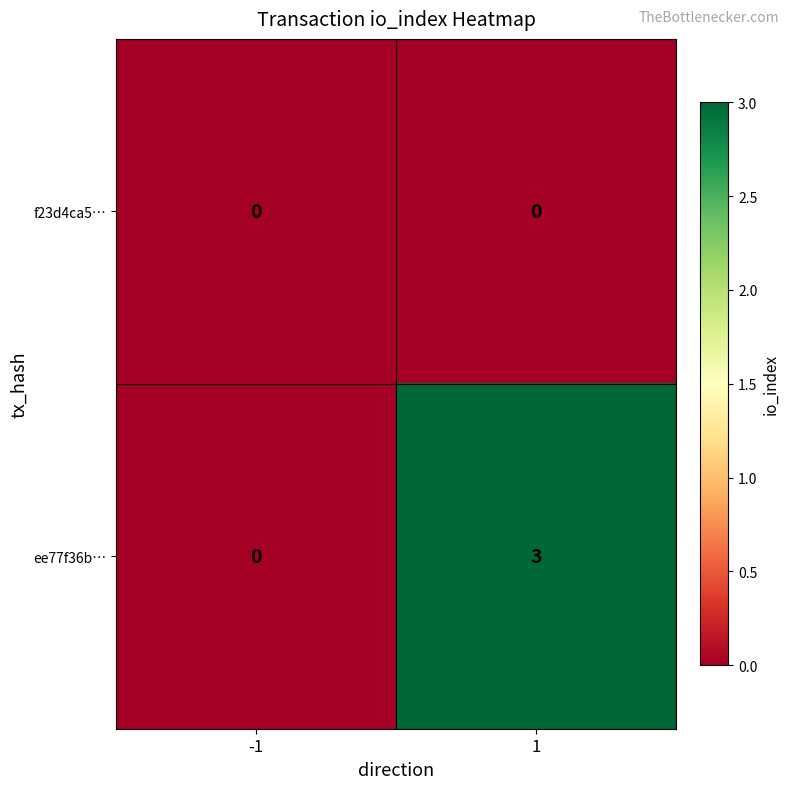

What is the greatest value displayed?

3